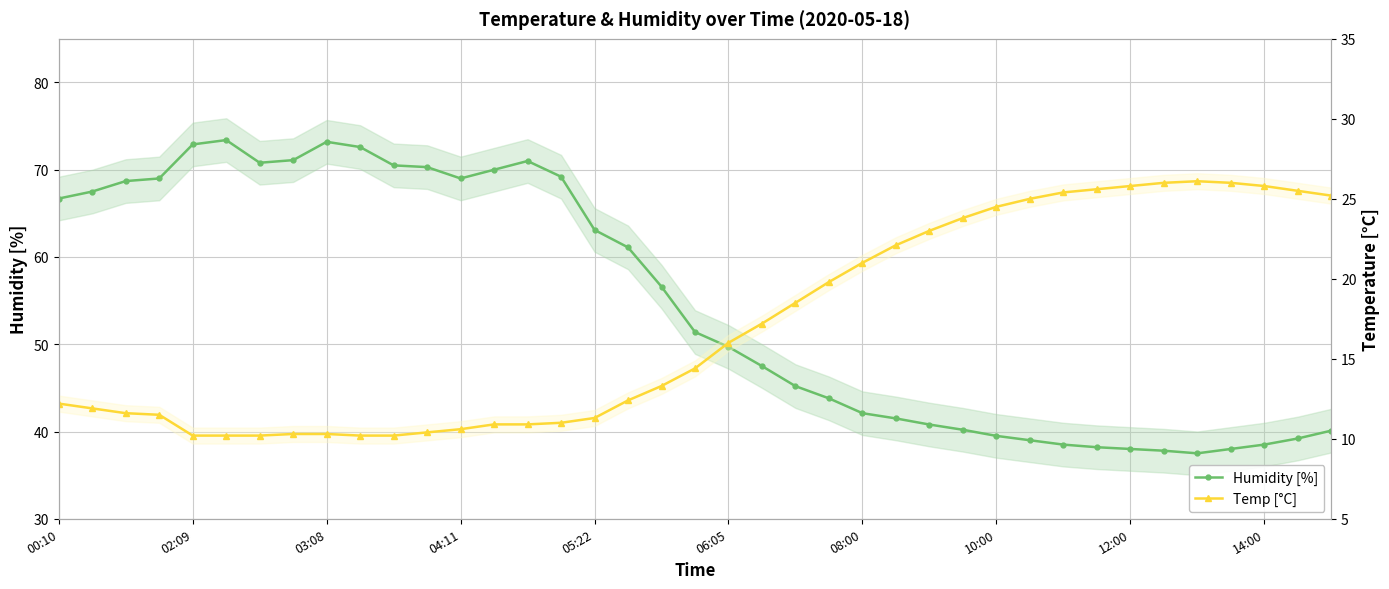

Which series has the largest total across all categories?

Humidity [%]